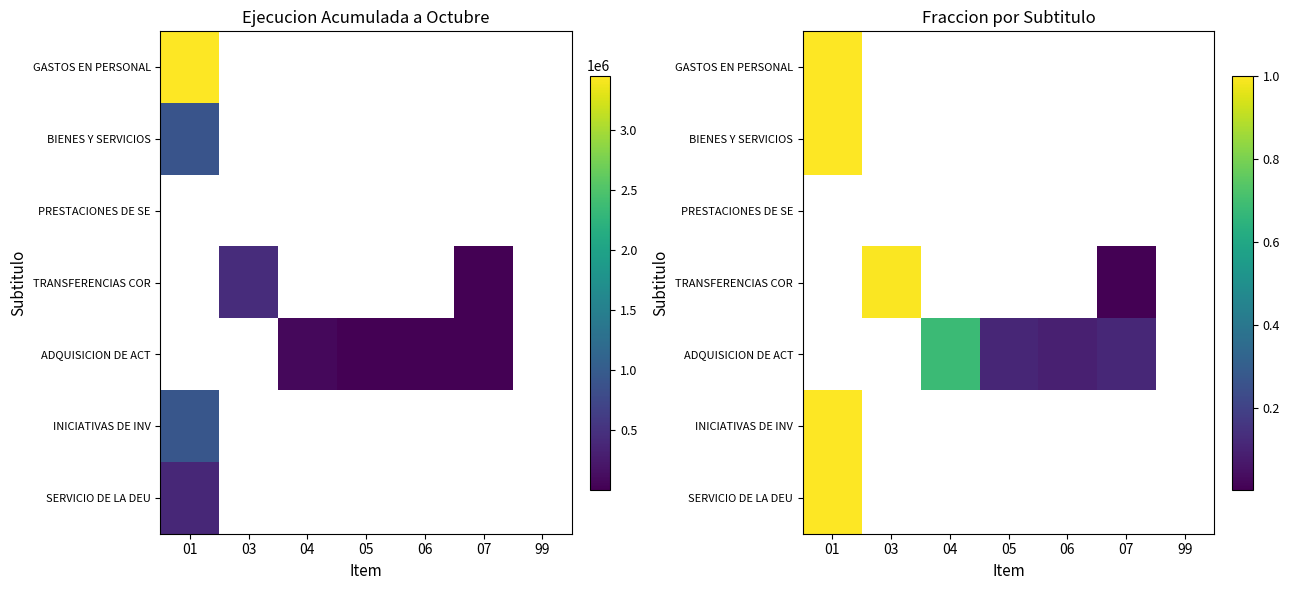

The TRANSFERENCIAS COR series shows 0.0 at 06. True or false?

True